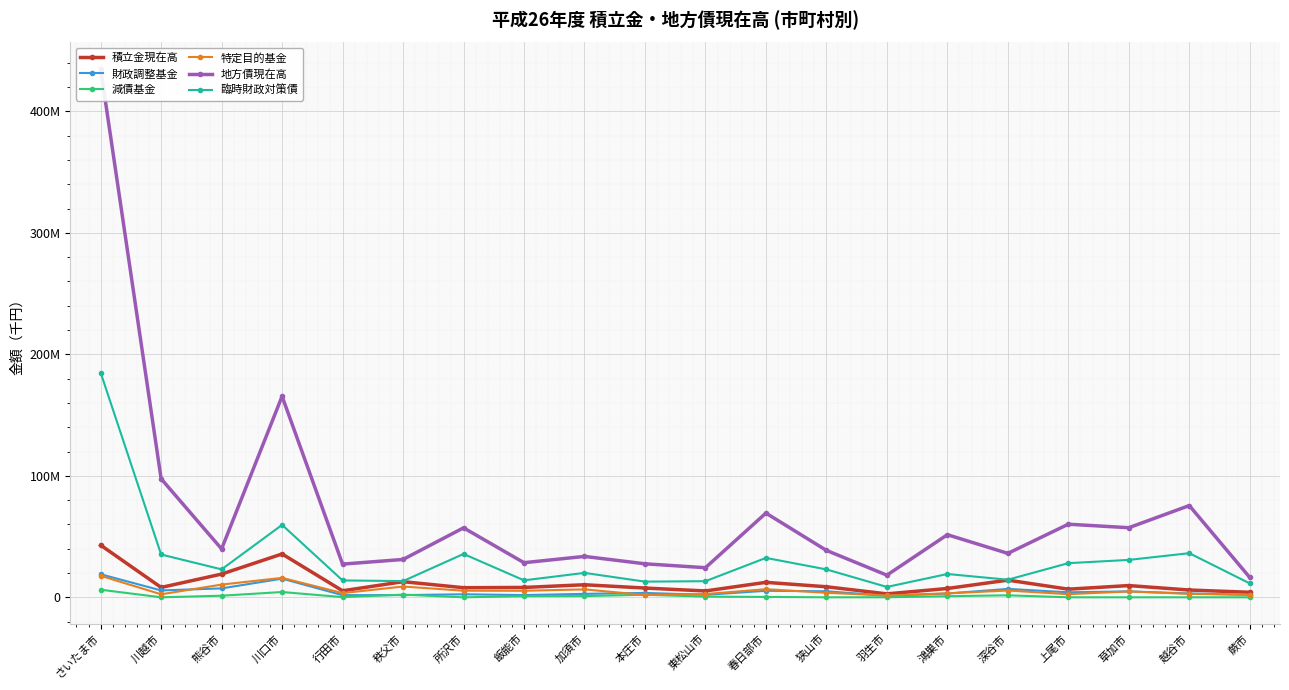

Where is 臨時財政対策債 nearest to the value 96726173?

川口市